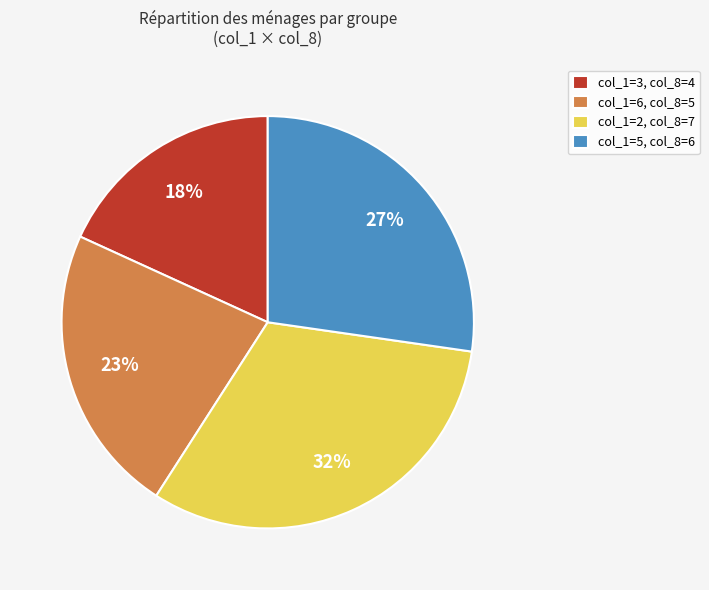

How many slices are in this pie chart?

4